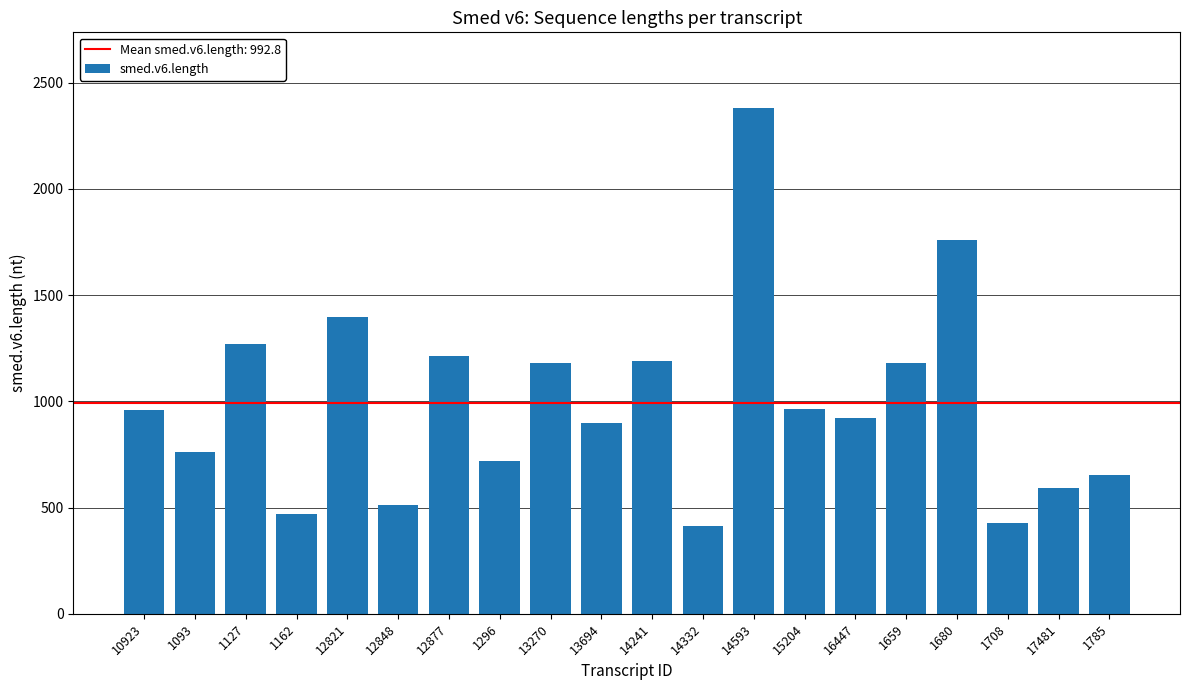

True or false: the data shows 654 at 1785.

True